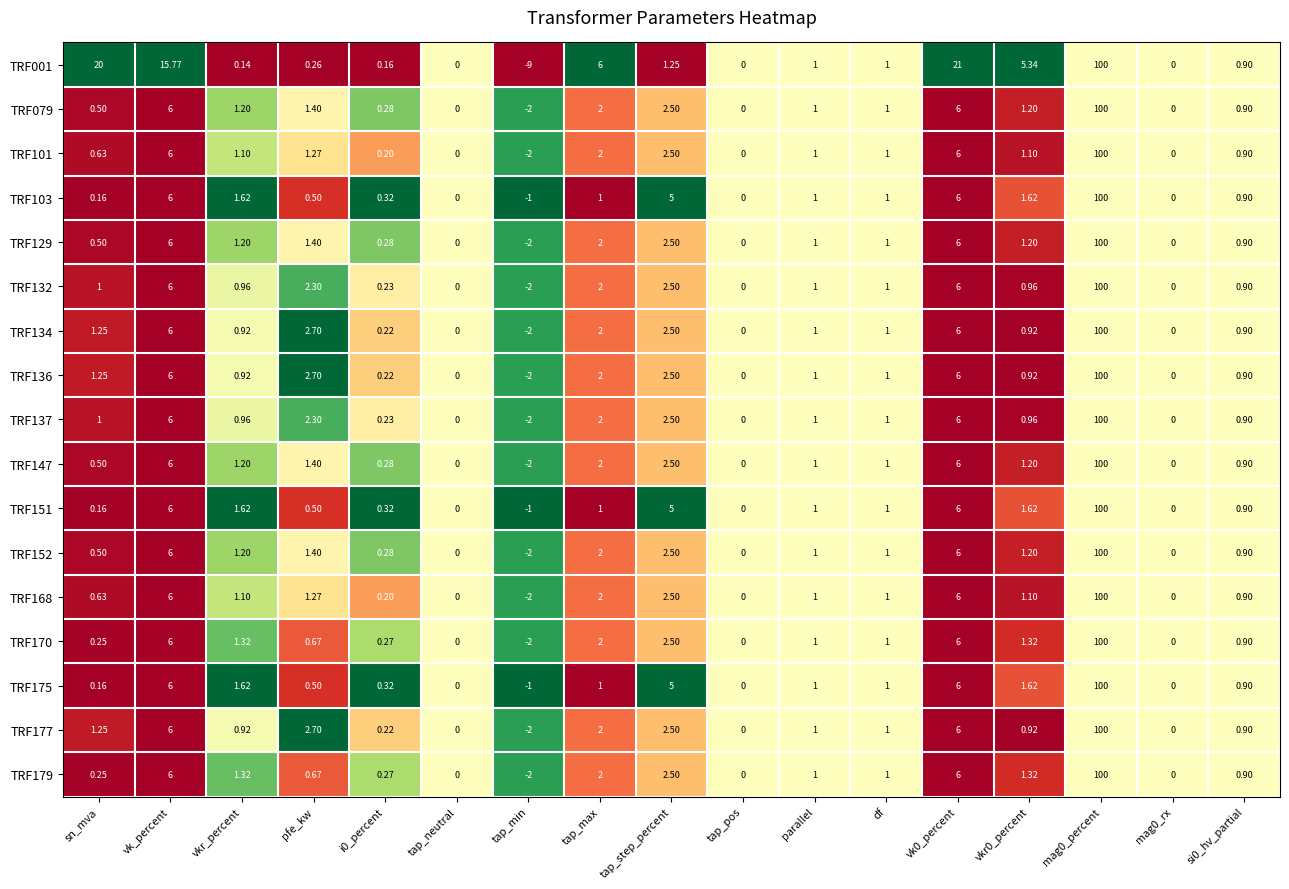

At which label does TRF129 first exceed 1?

vk_percent